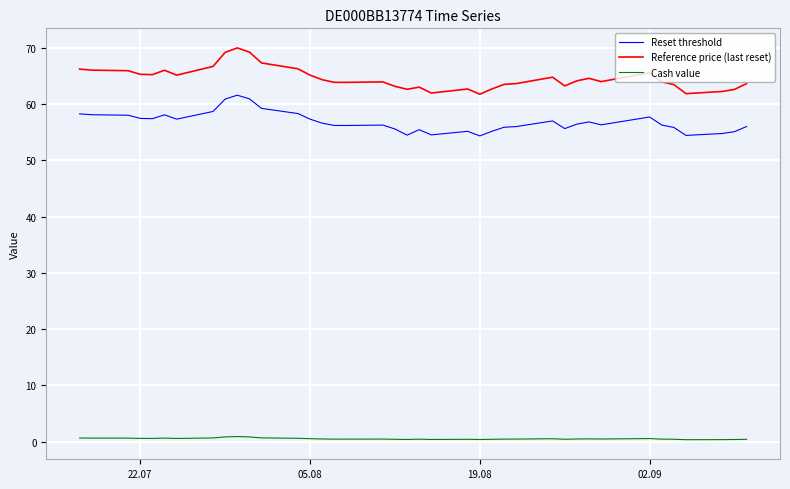

Which series has the largest total across all categories?

Reference price (last reset)